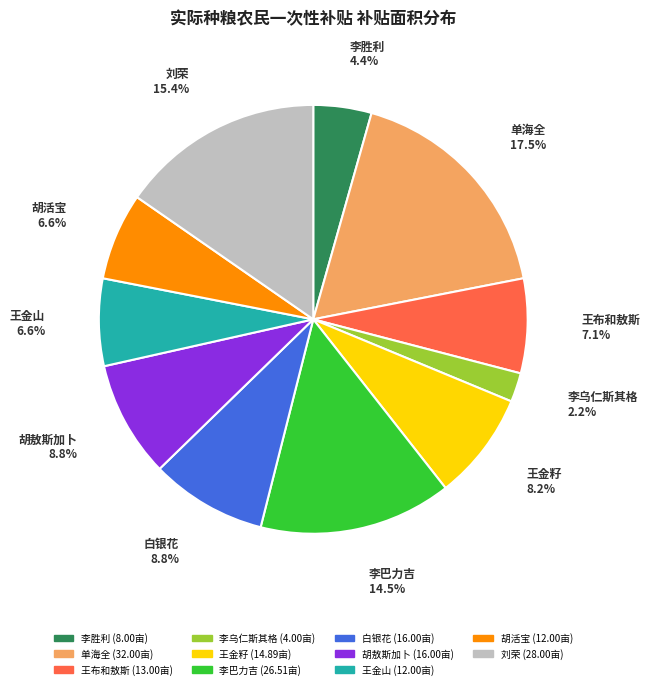

How many segments does this pie chart have?

11